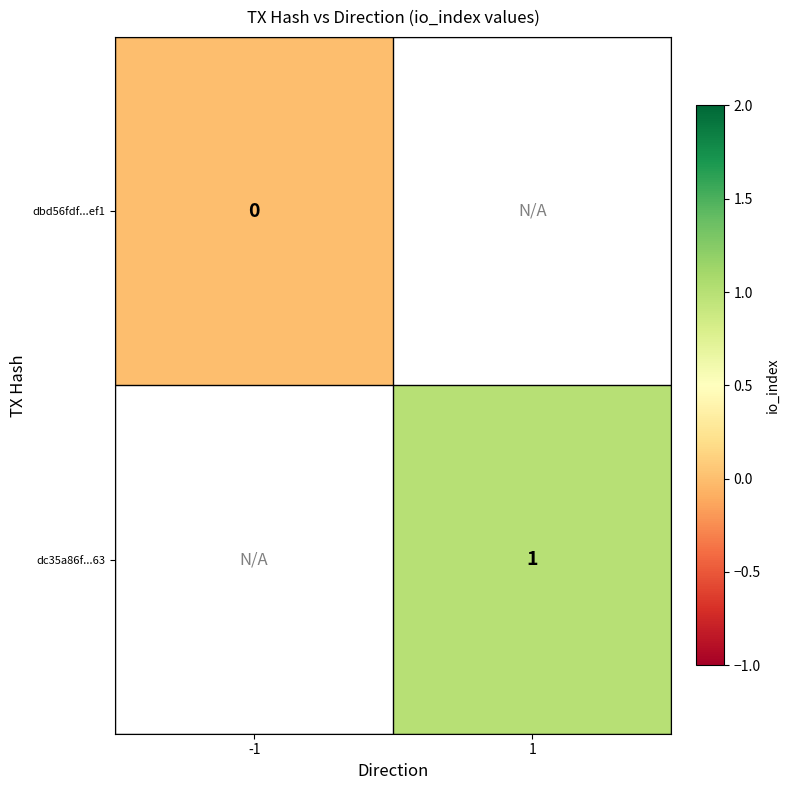

How many data points does each series have?

2